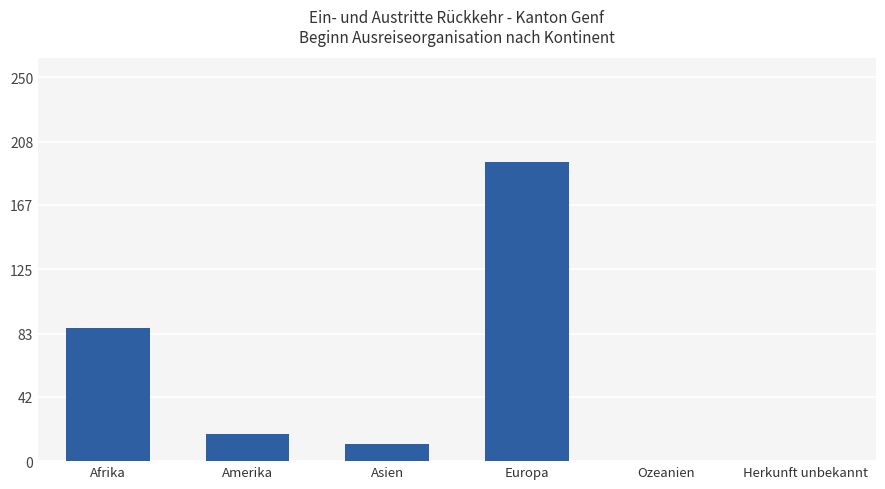

At which label is the value closest to 97?

Afrika